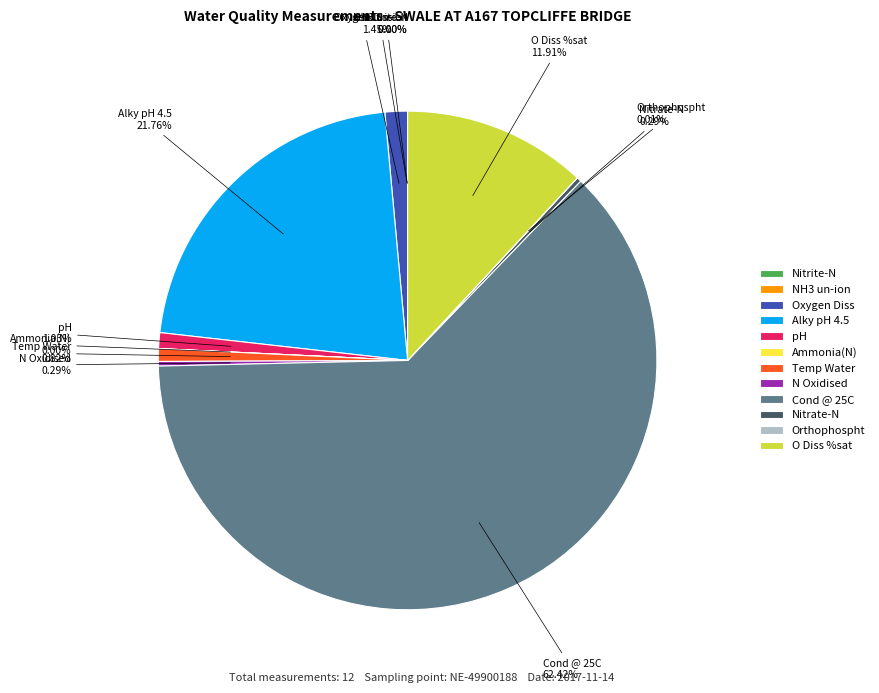

Is there a majority slice in this chart?

Yes